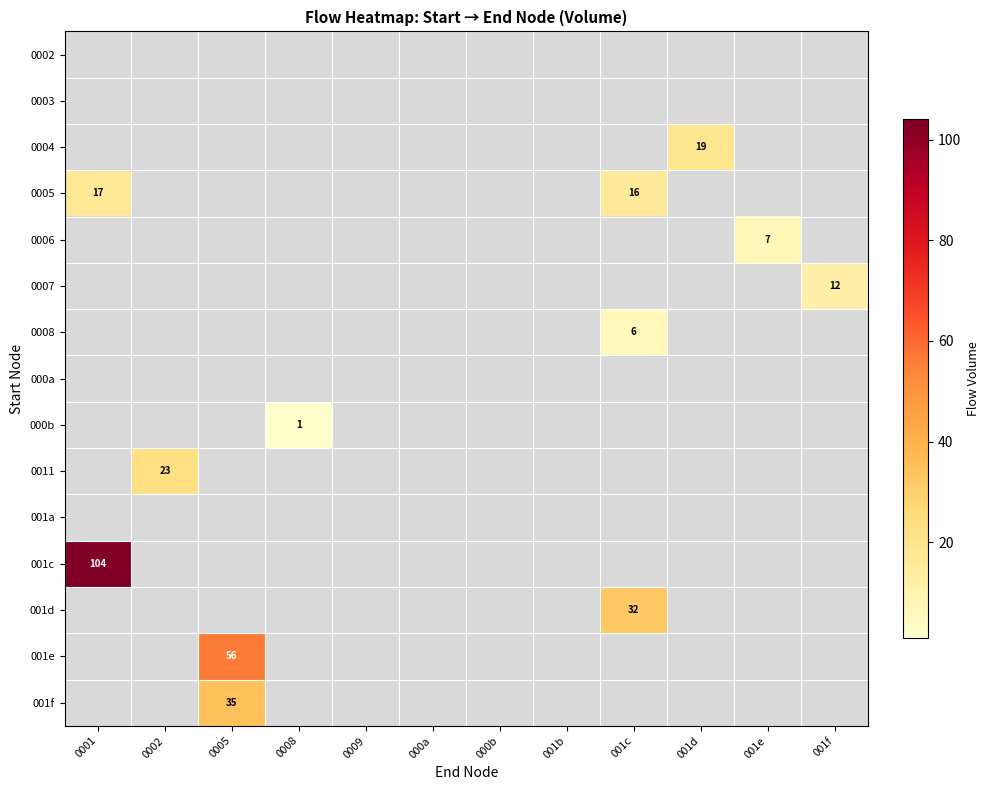

What is the difference between the maximum and minimum values in the row_6 series?

6